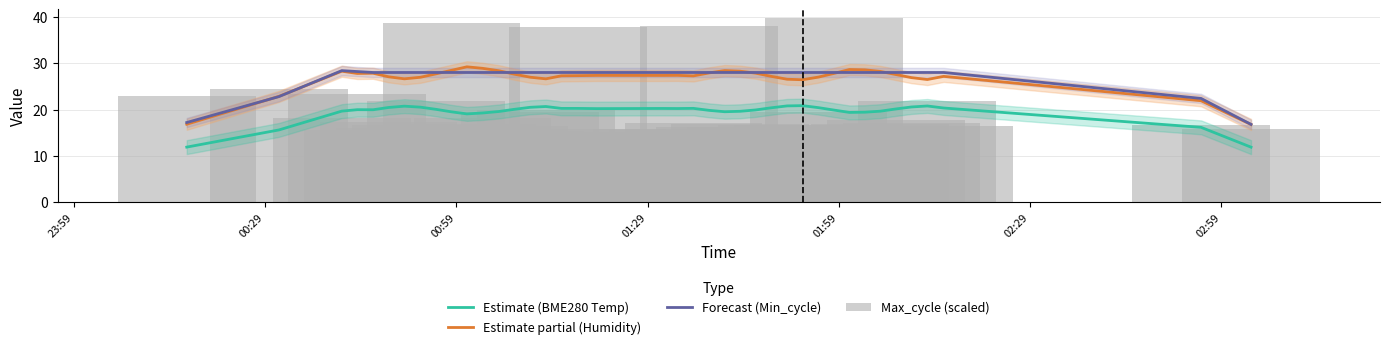

Which series has the largest range (max minus min)?

Max_cycle (scaled)